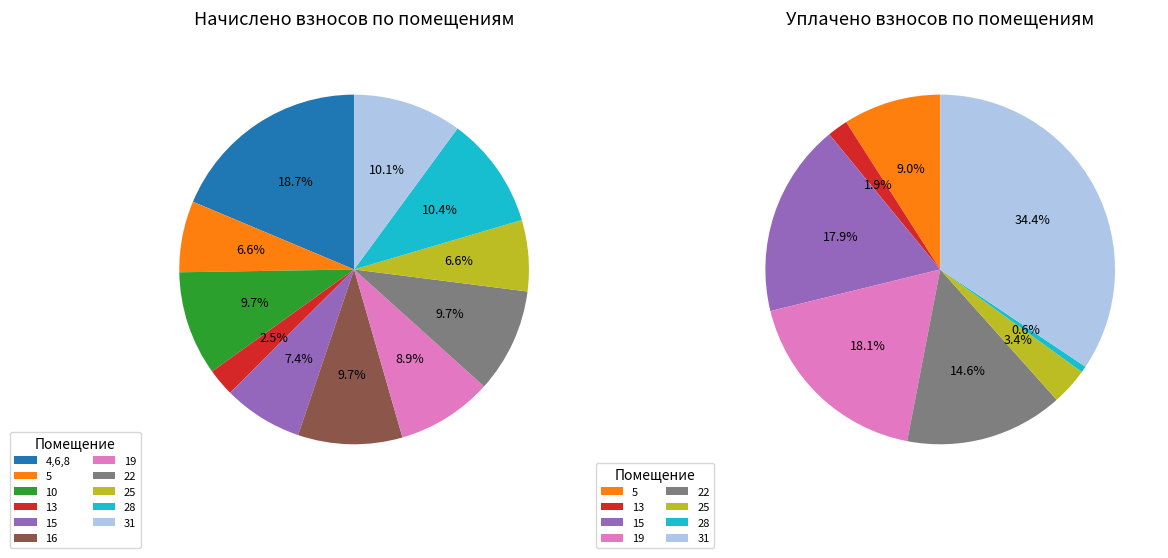

To the nearest percent, what portion does 28 represent?

10%